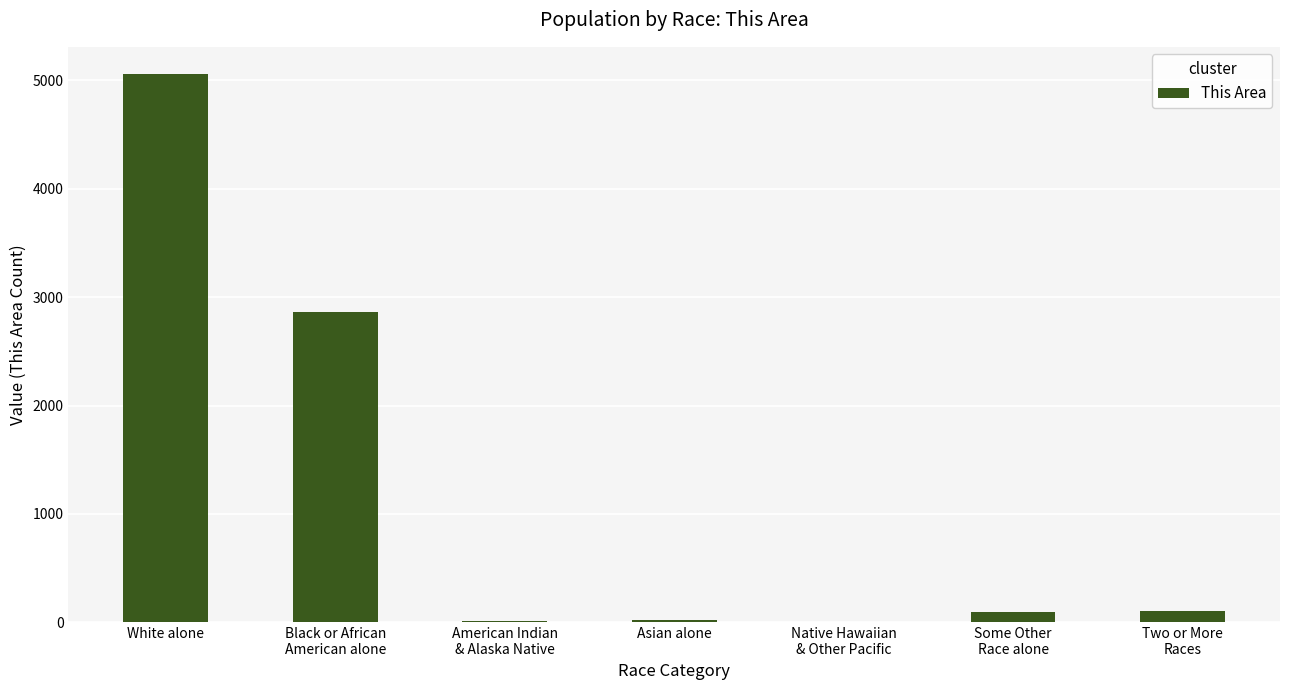

How many categories are shown in the chart?

7